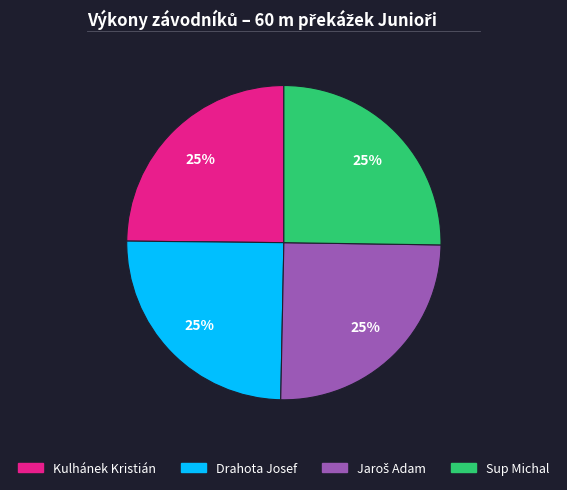

How many segments does this pie chart have?

4